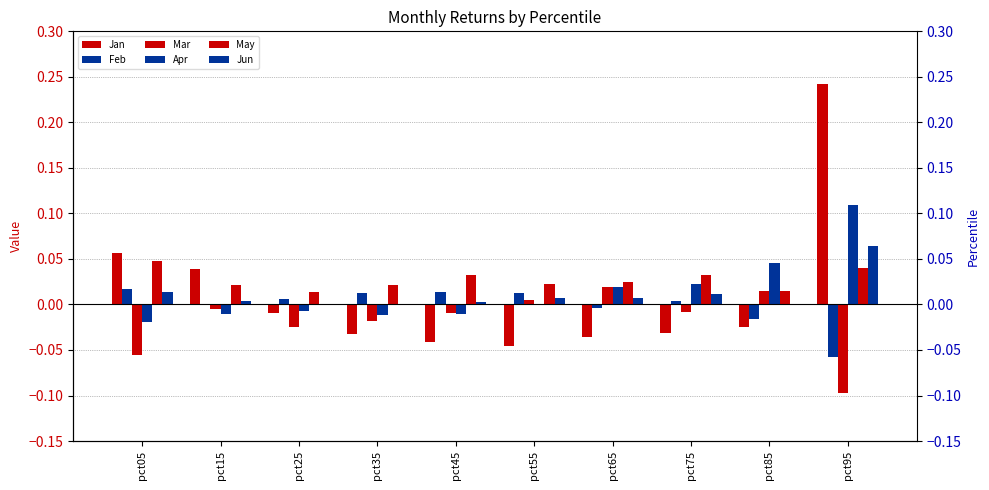

At which label is Jan closest to 0?

pct25